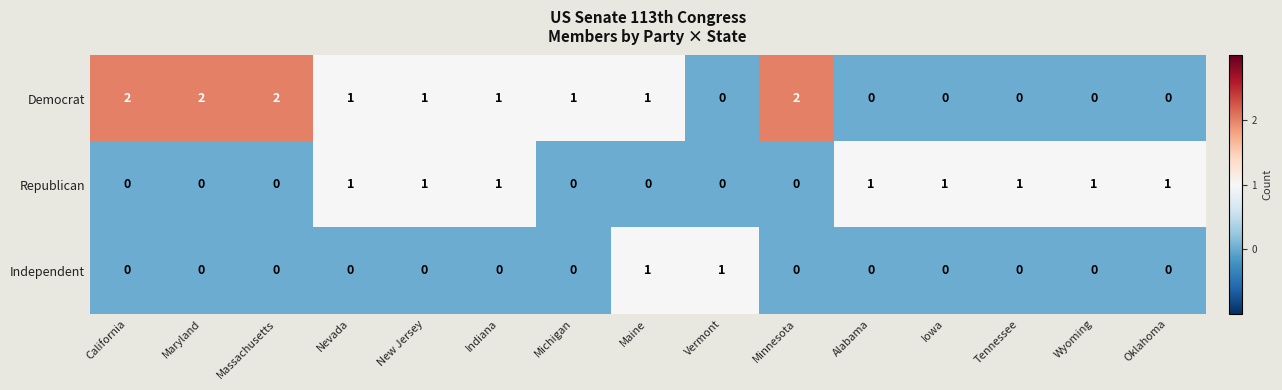

How many Democrat values are between 0 and 2?

15